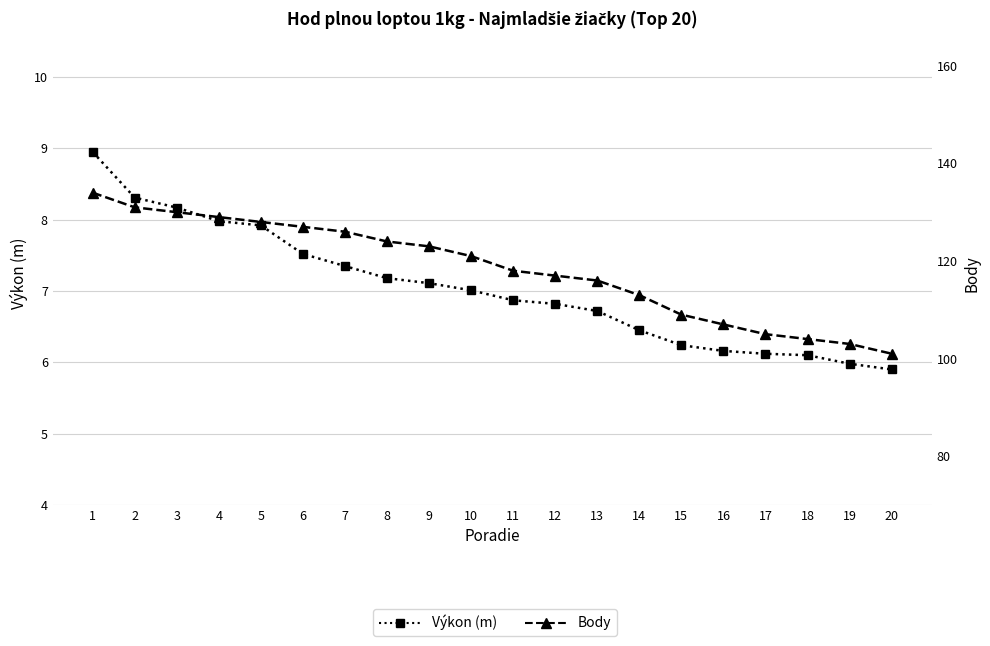

What are all the series names shown in the legend?

Výkon (m), Body